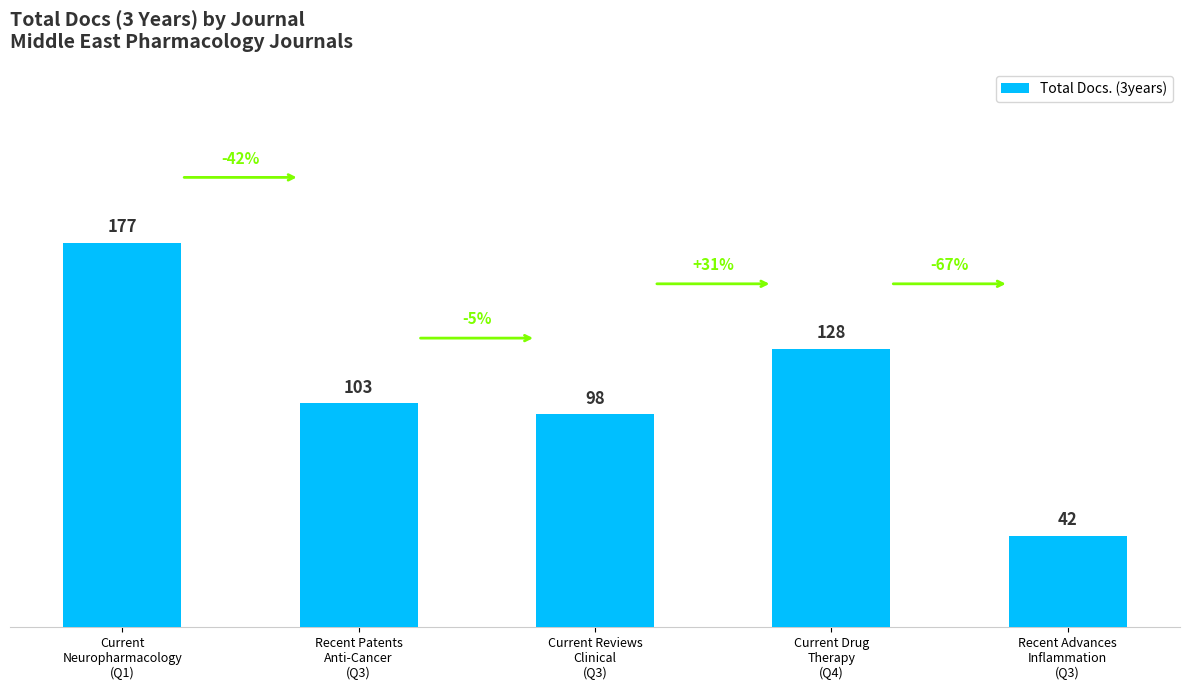

The chart shows a value of 236 at Current
Neuropharmacology
(Q1). True or false?

False